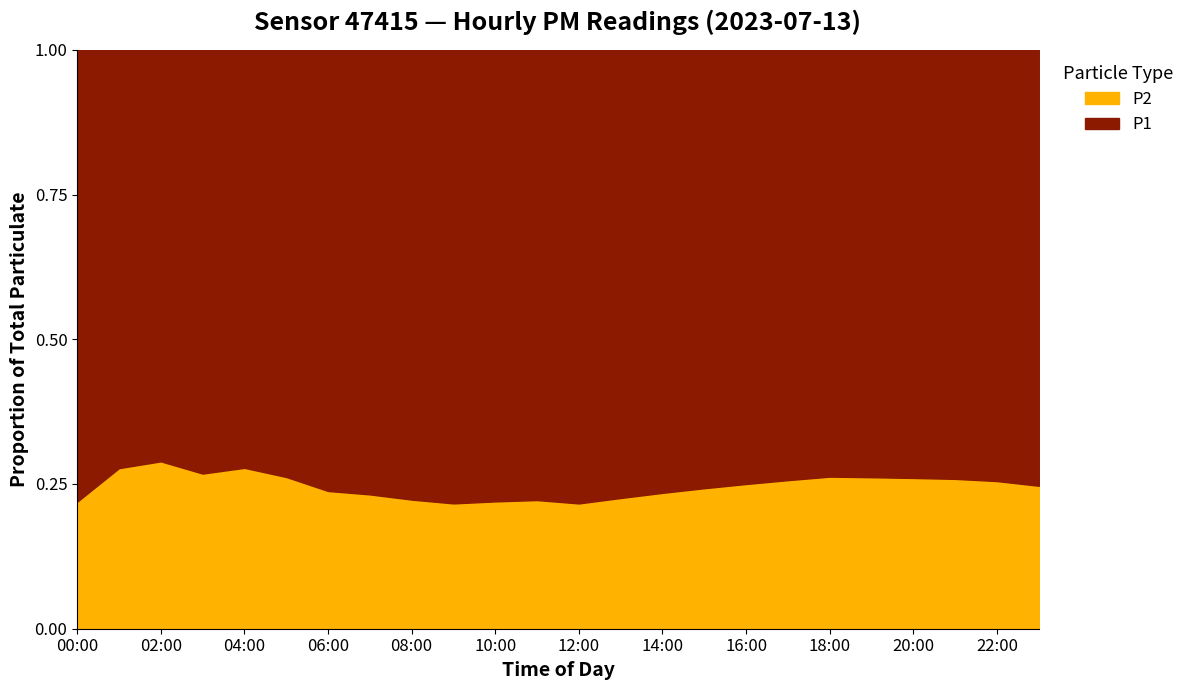

Does the chart have visible grid lines?

No